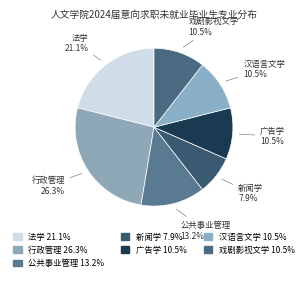

How many segments does this pie chart have?

7